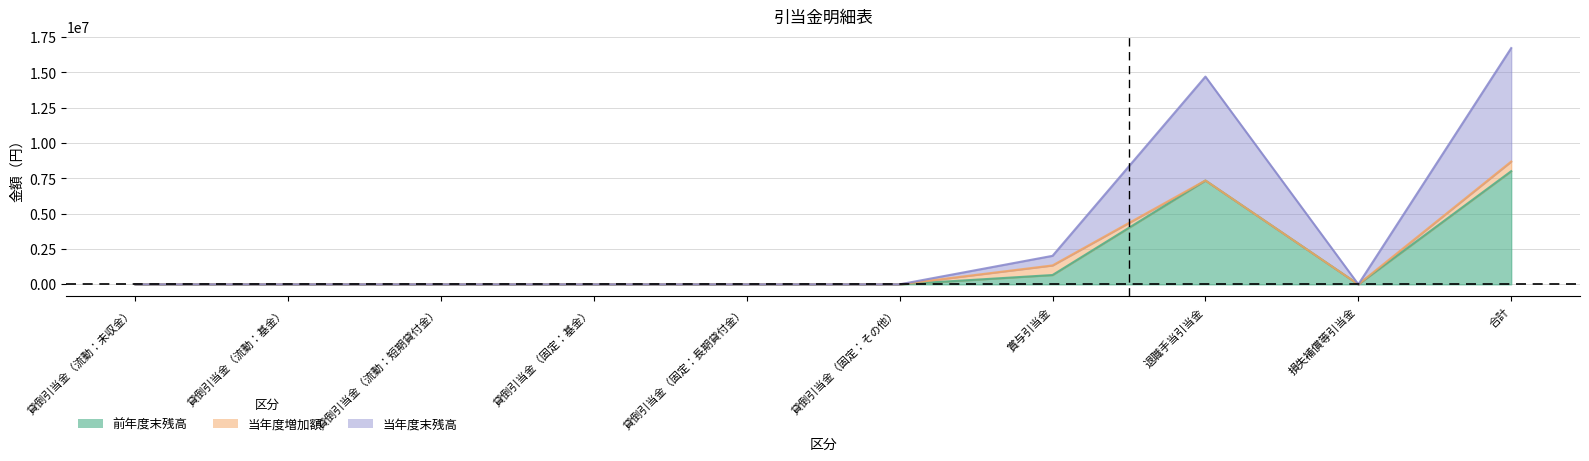

What position from the left is 貸倒引当金（流動：基金）?

2